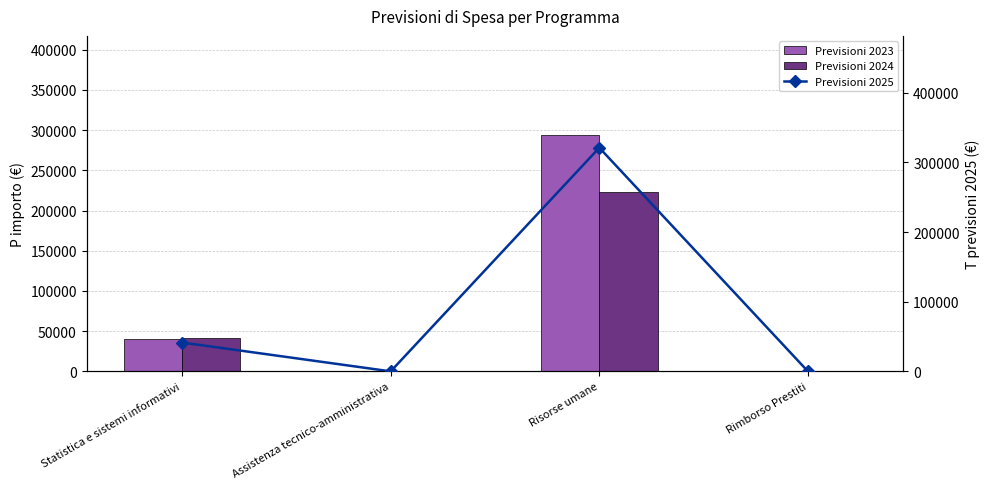

Which category has the highest value across all series?

Risorse umane